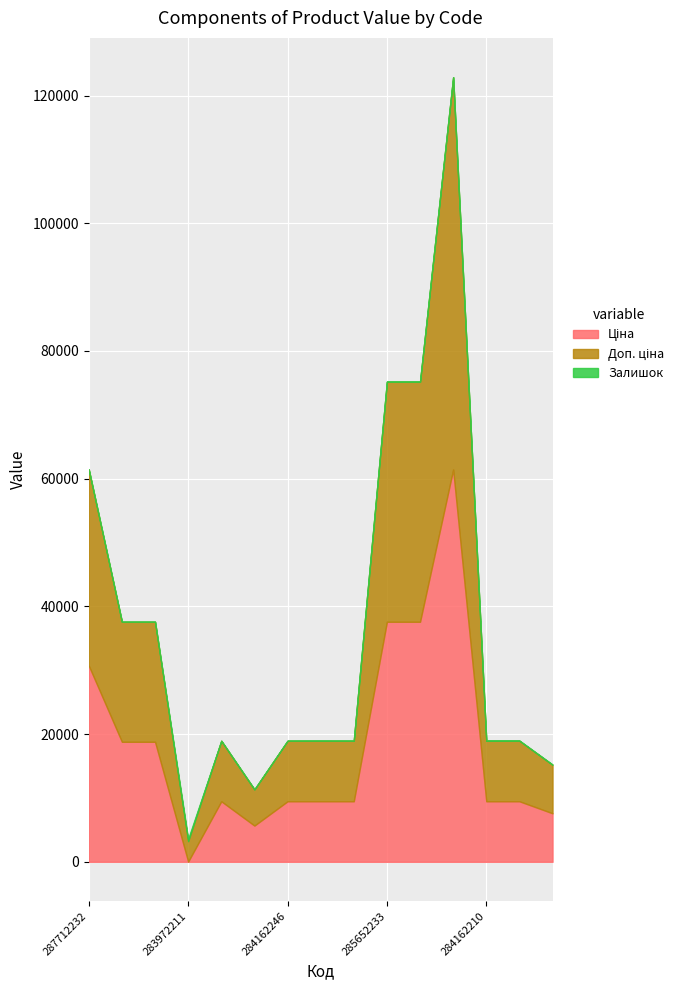

What value does the Доп. ціна series have at 285652231?

37593.6